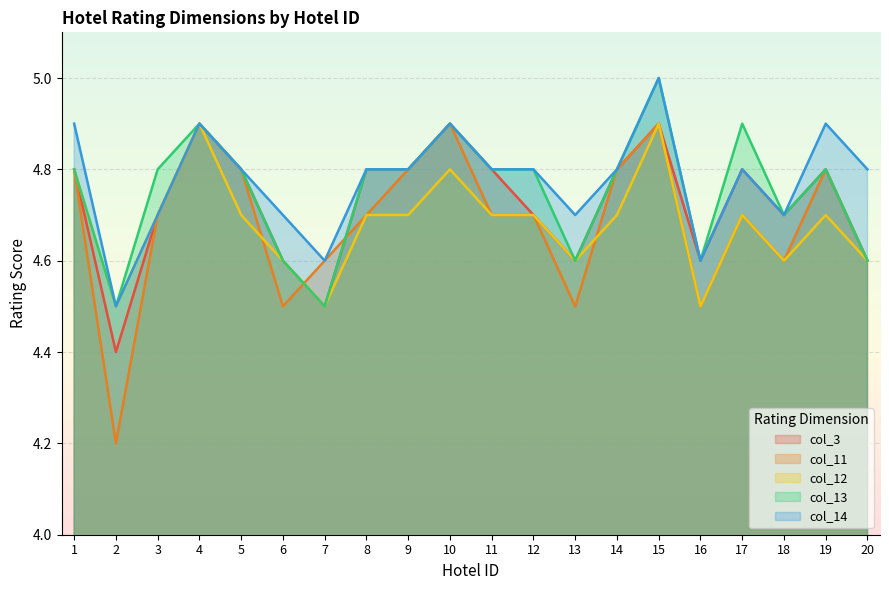

Rank the categories by col_13 value from lowest to highest.

2, 7, 6, 13, 16, 20, 18, 1, 3, 5, 8, 9, 11, 12, 14, 19, 4, 10, 17, 15